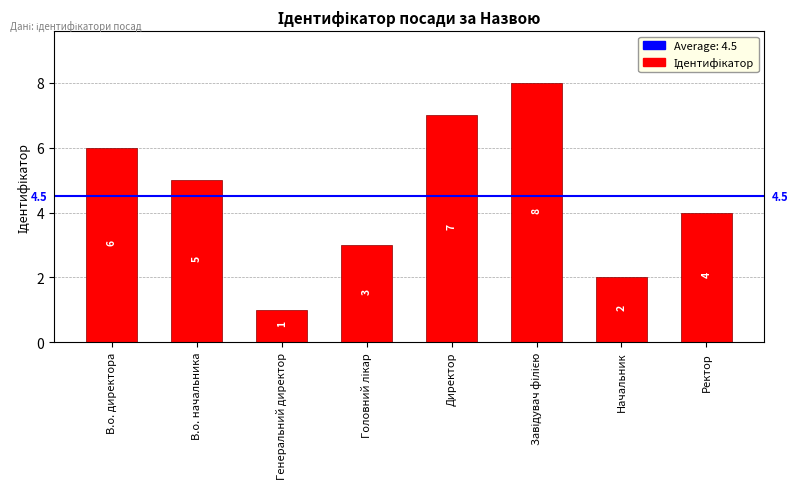

What is the change in value from Директор to Начальник?

-5